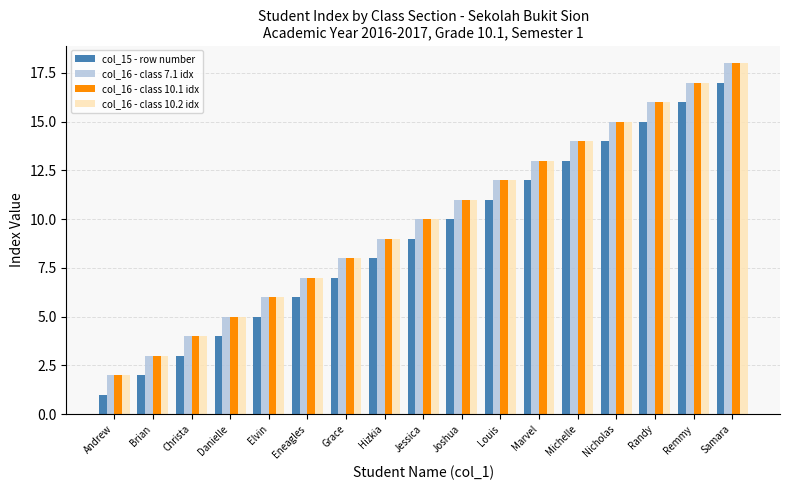

What is the difference between the highest and lowest values at Brian?

1